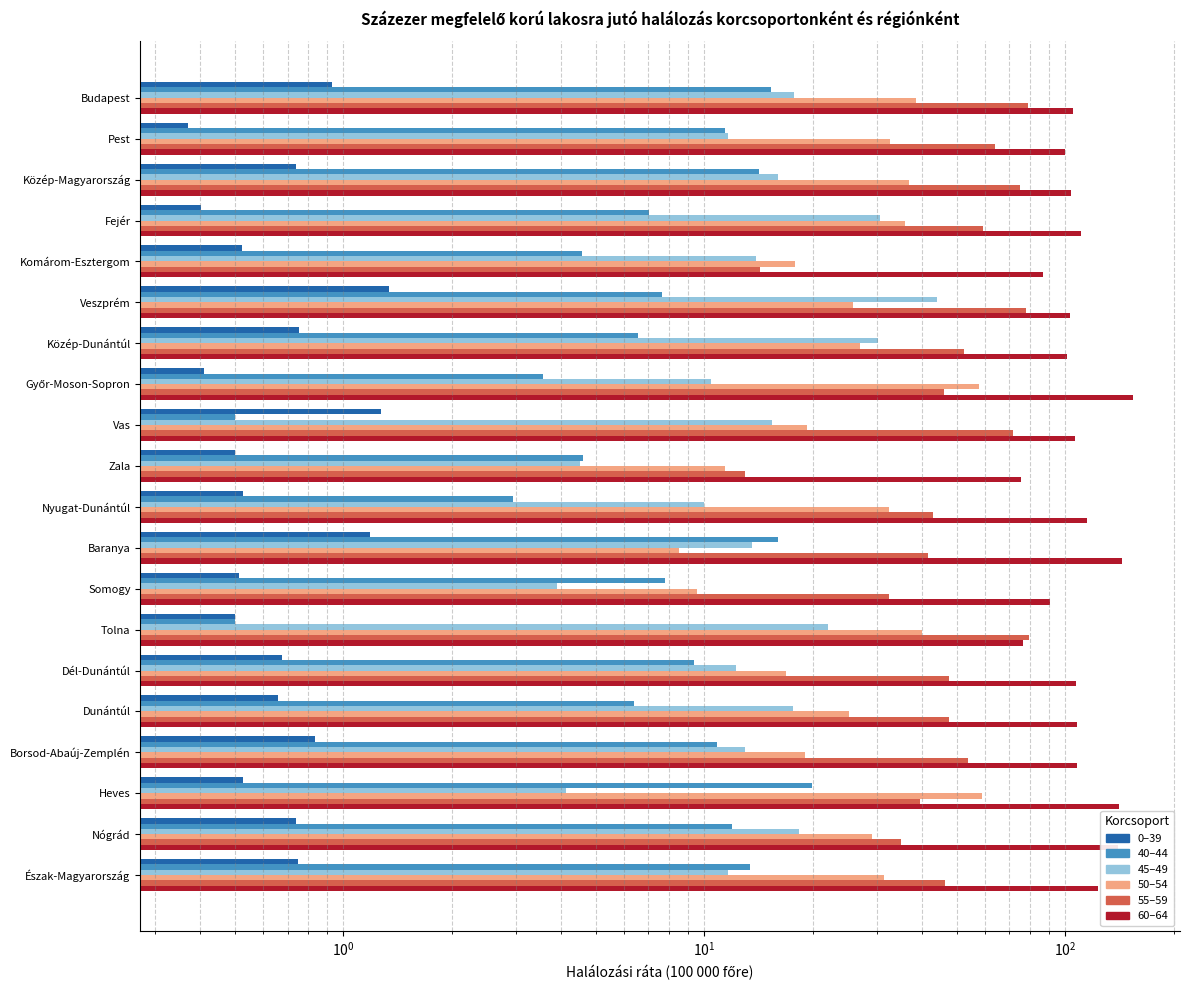

What is the sum of the 45–49 values at Nógrád and Fejér?

49.0